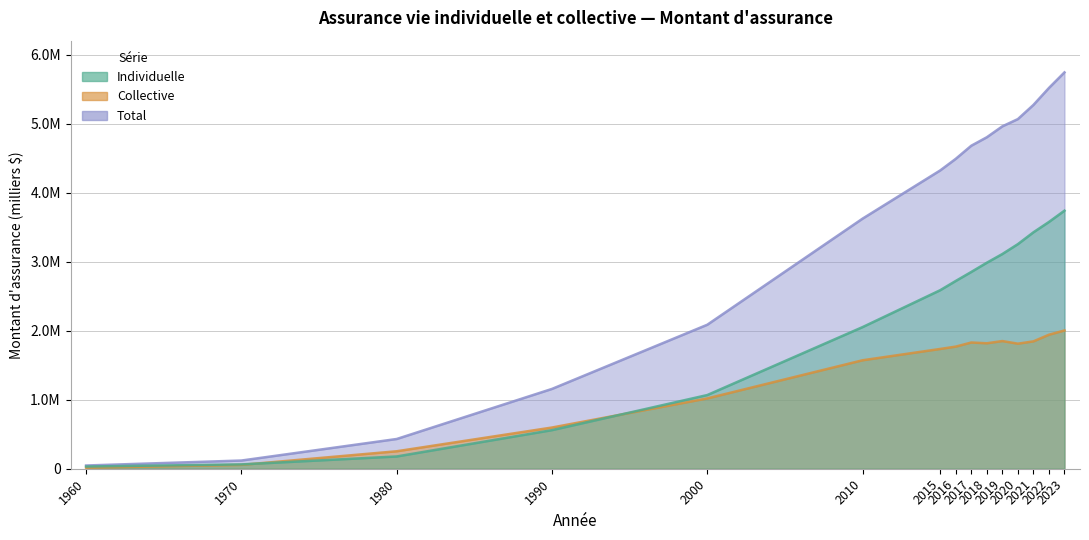

Which series has the largest total across all categories?

Total